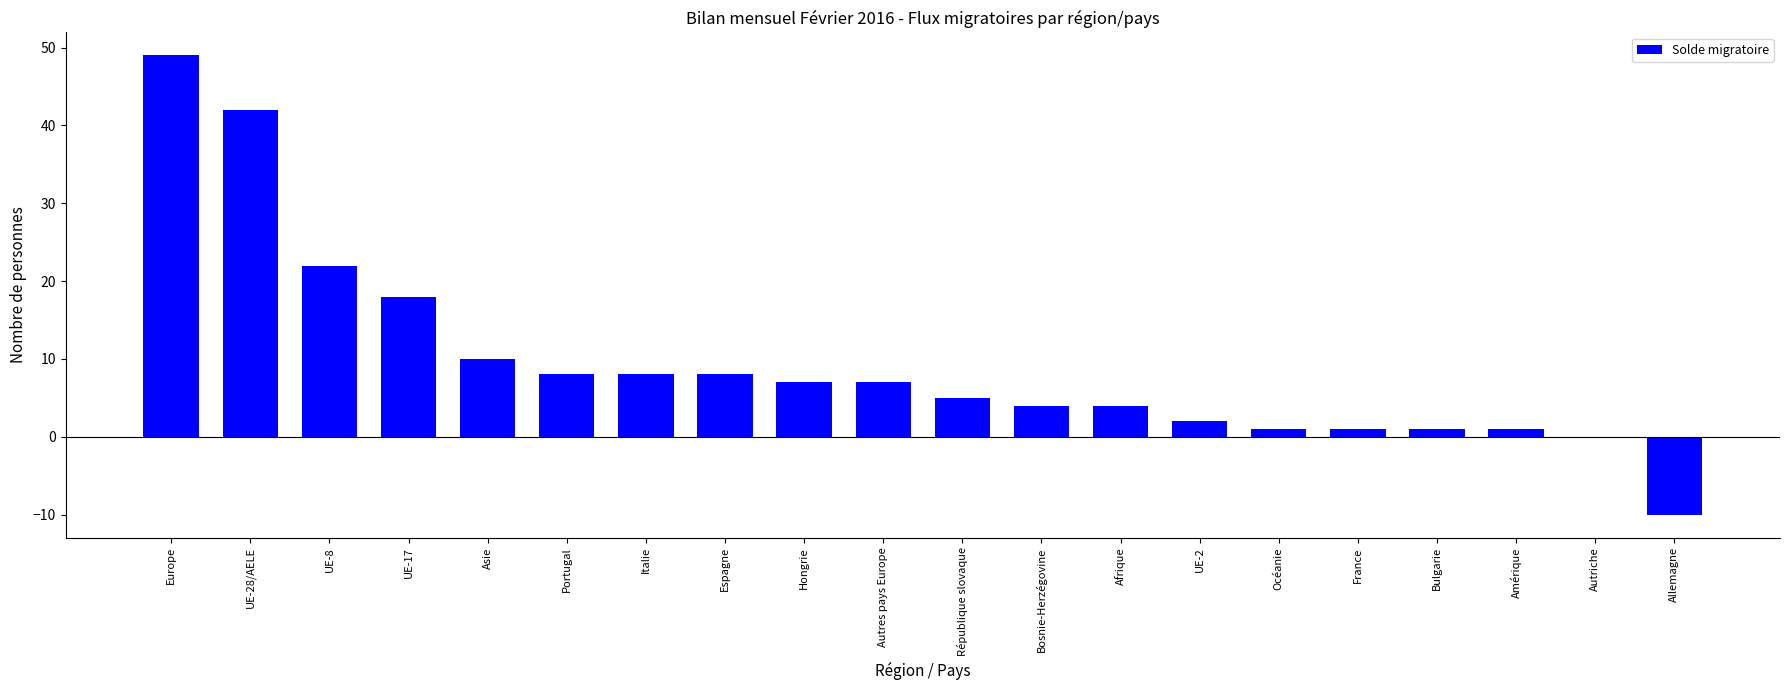

What is the greatest value displayed?

49